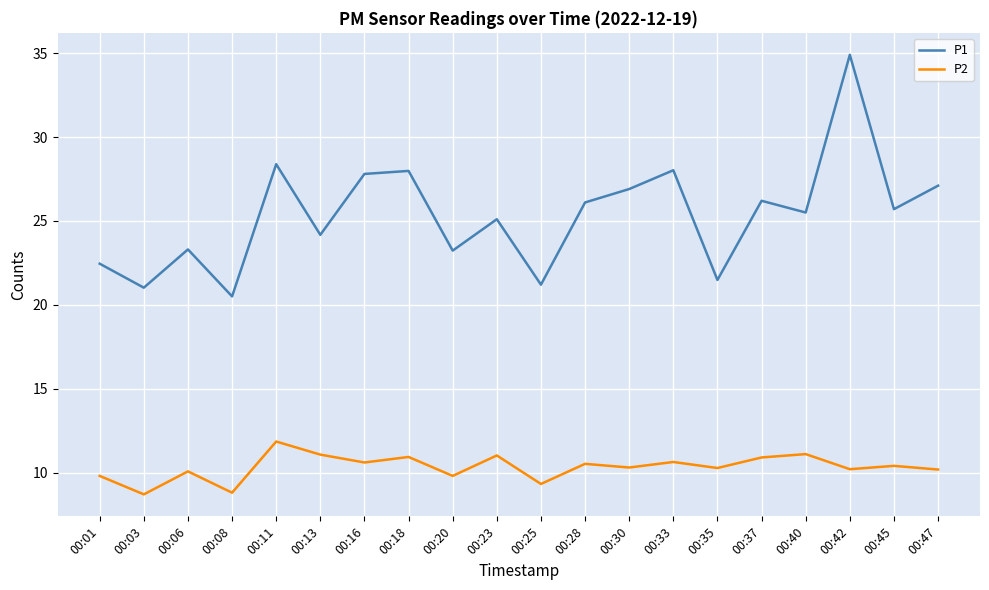

What is the difference between the P1 values at 00:47 and 00:08?

6.6